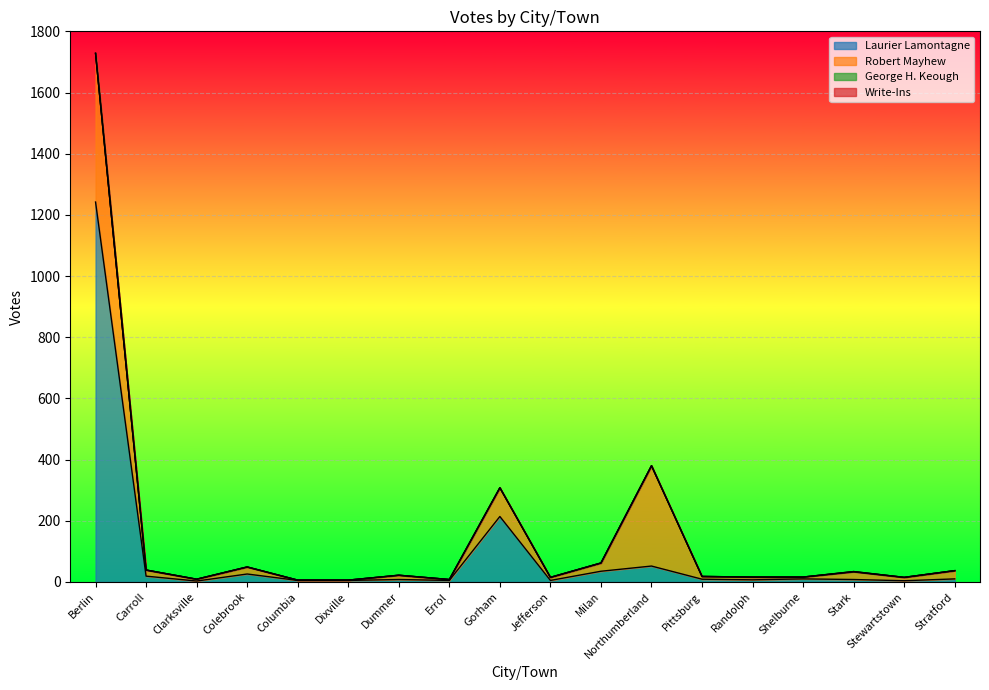

Which series has the largest total across all categories?

Laurier Lamontagne